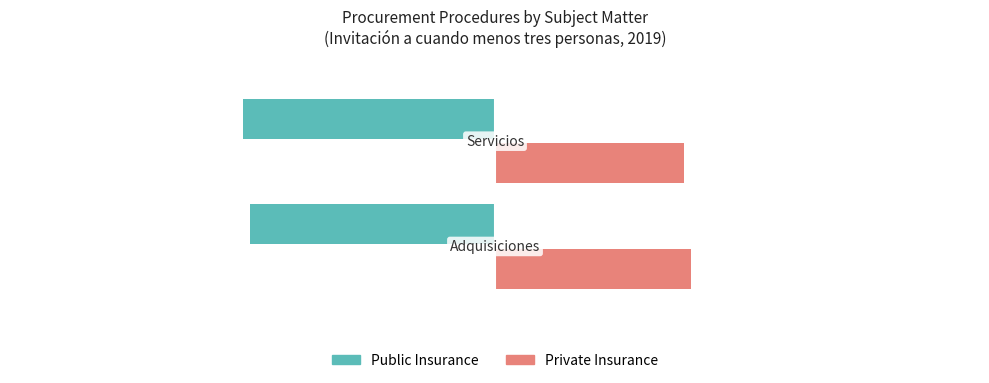

Which series has the largest total across all categories?

Private Insurance